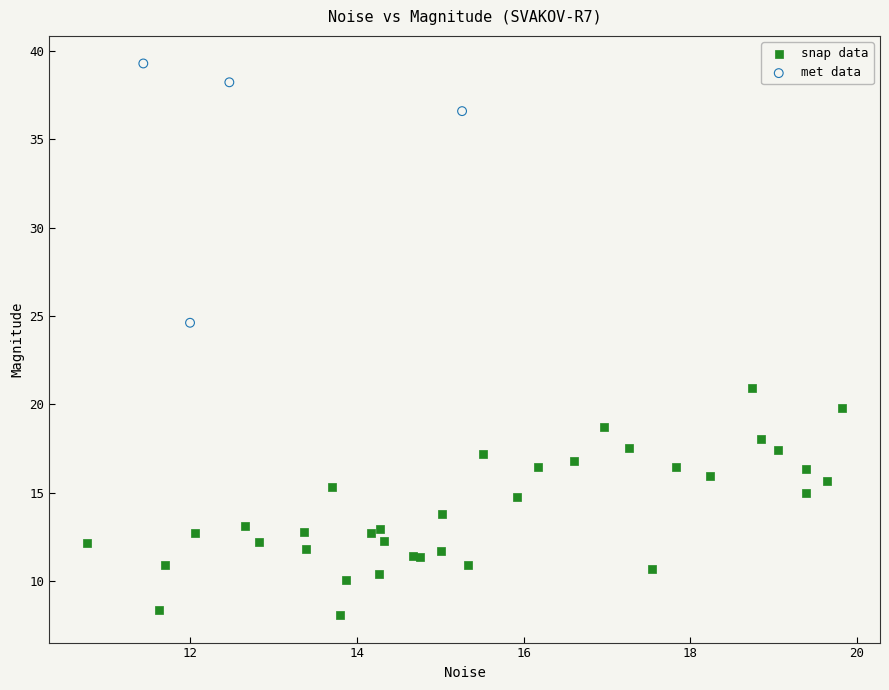

Which series has the widest spread of Y values?

met data